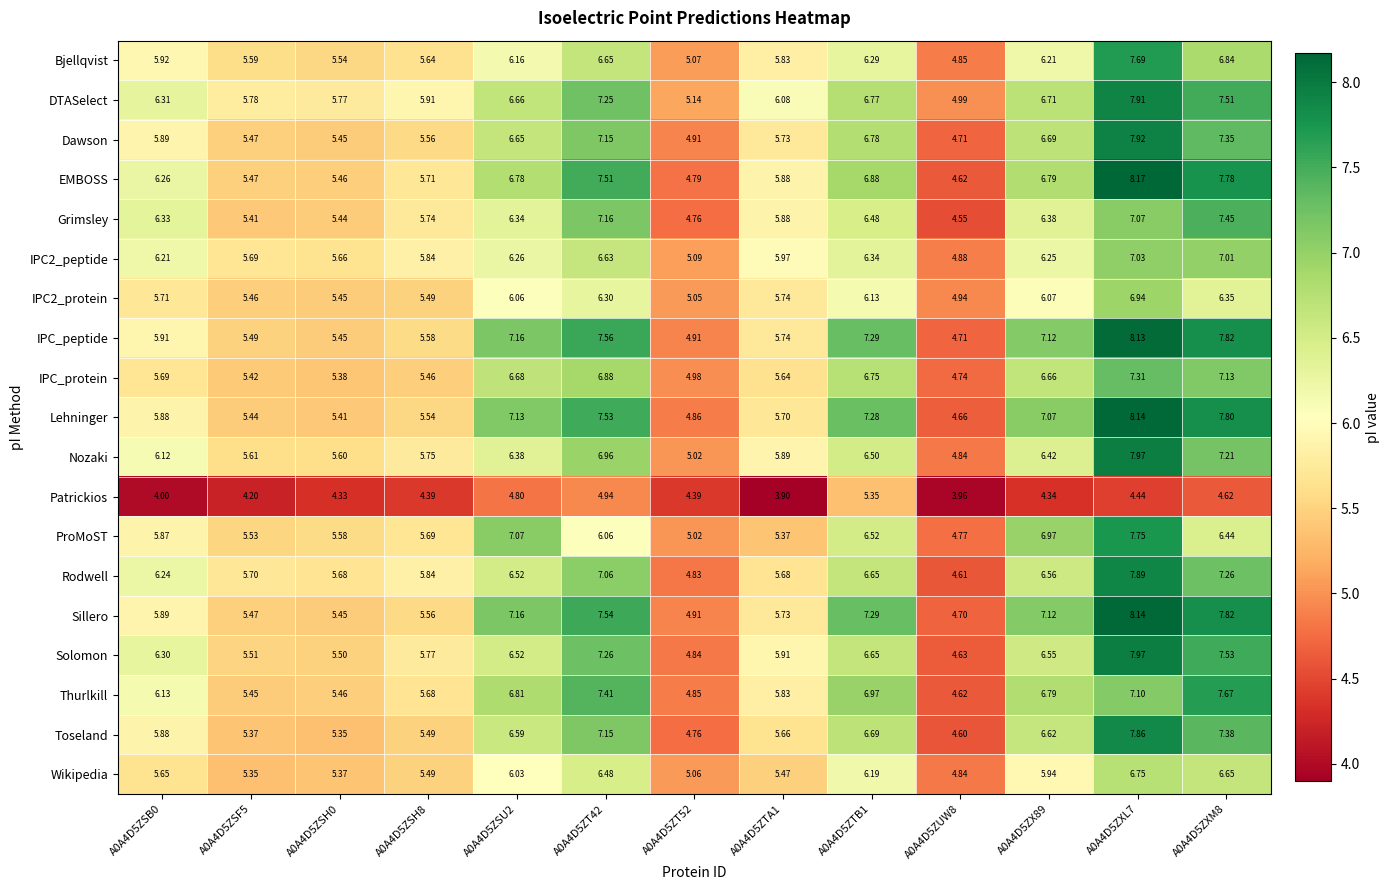

Between A0A4D5ZX89 and A0A4D5ZXL7, which series saw the biggest shift?

Nozaki